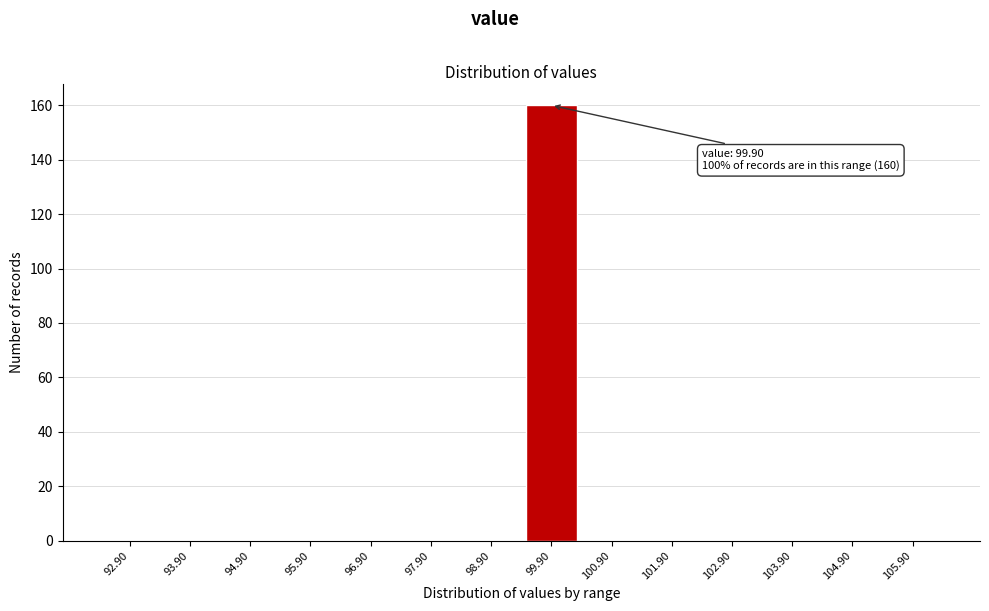

Reading left to right, extract all data points from this chart.

92.90=0	93.90=0	94.90=0	95.90=0	96.90=0	97.90=0	98.90=0	99.90=160	100.90=0	101.90=0	102.90=0	103.90=0	104.90=0	105.90=0